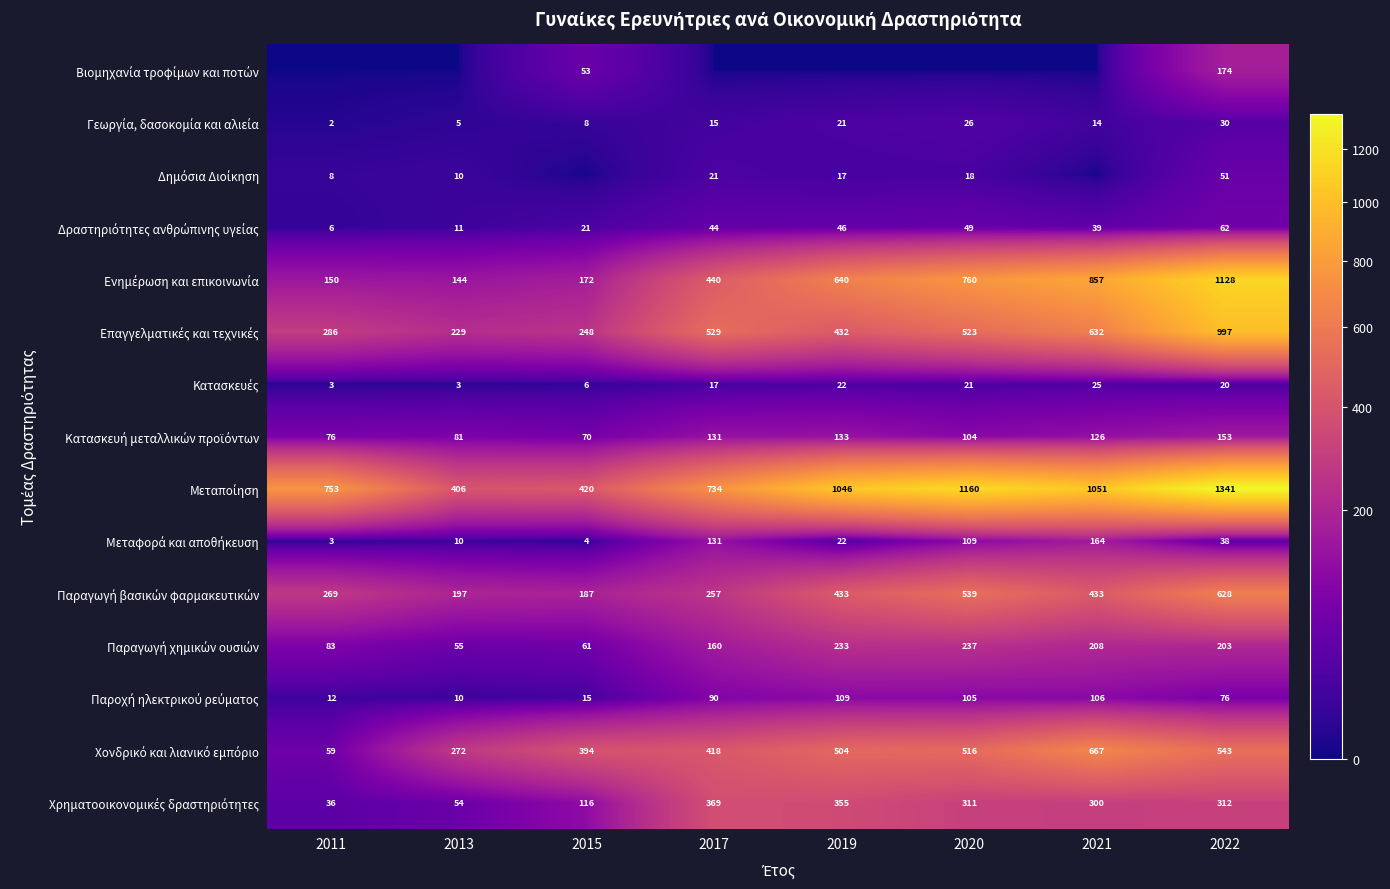

What is the spread (max minus min) of values at 2022?

1321